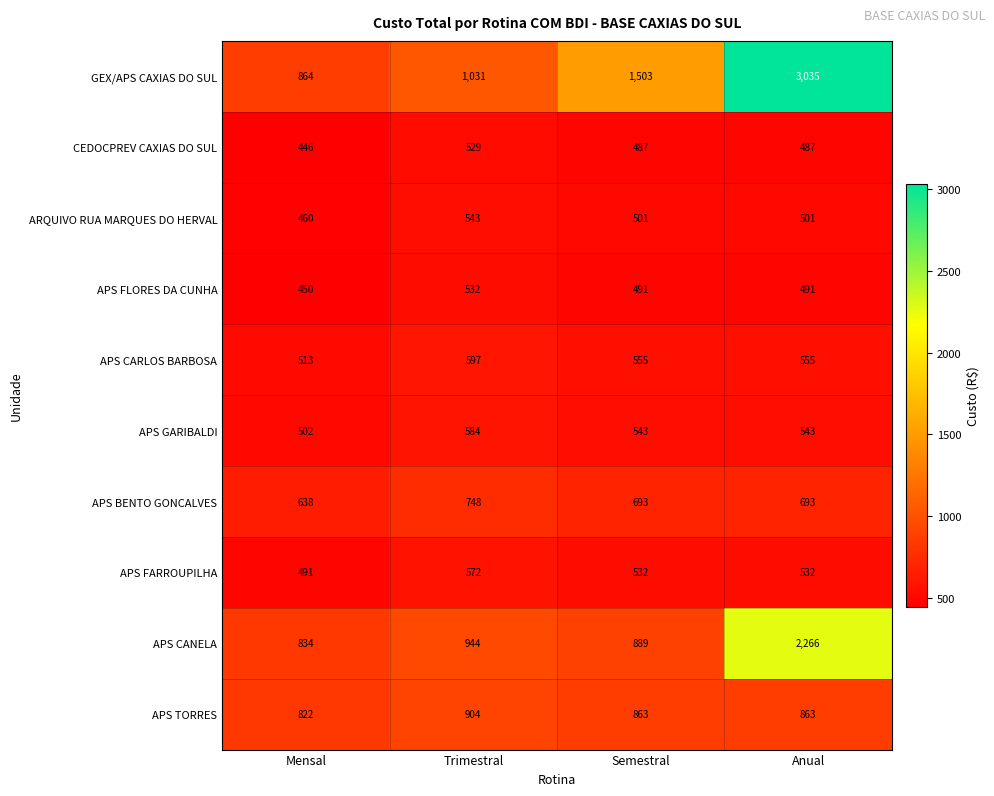

What is the sum of all APS BENTO GONCALVES values?

2772